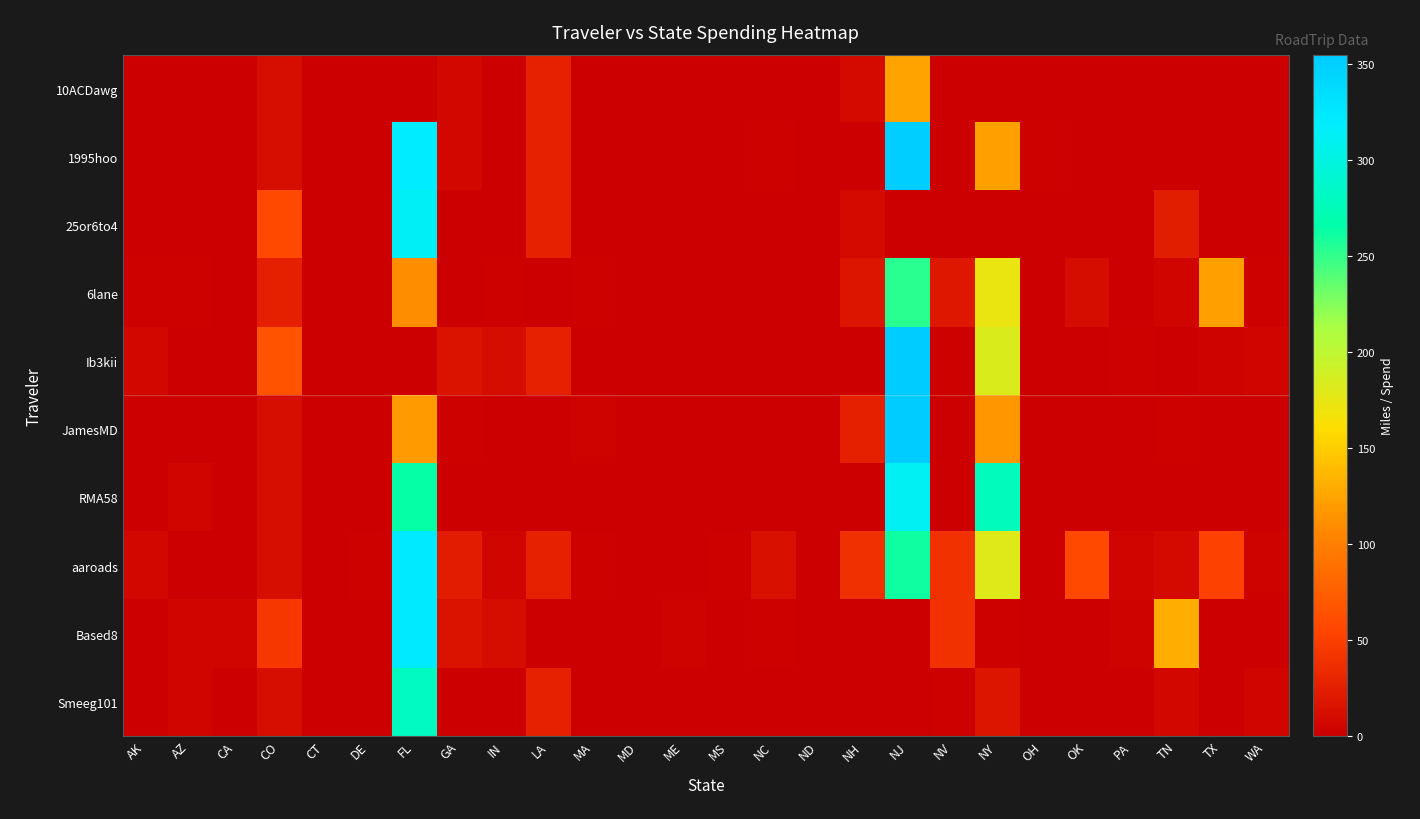

List the series in order of their peak value, lowest first.

10ACDawg, 6lane, Smeeg101, RMA58, 25or6to4, aaroads, Based8, 1995hoo, Ib3kii, JamesMD